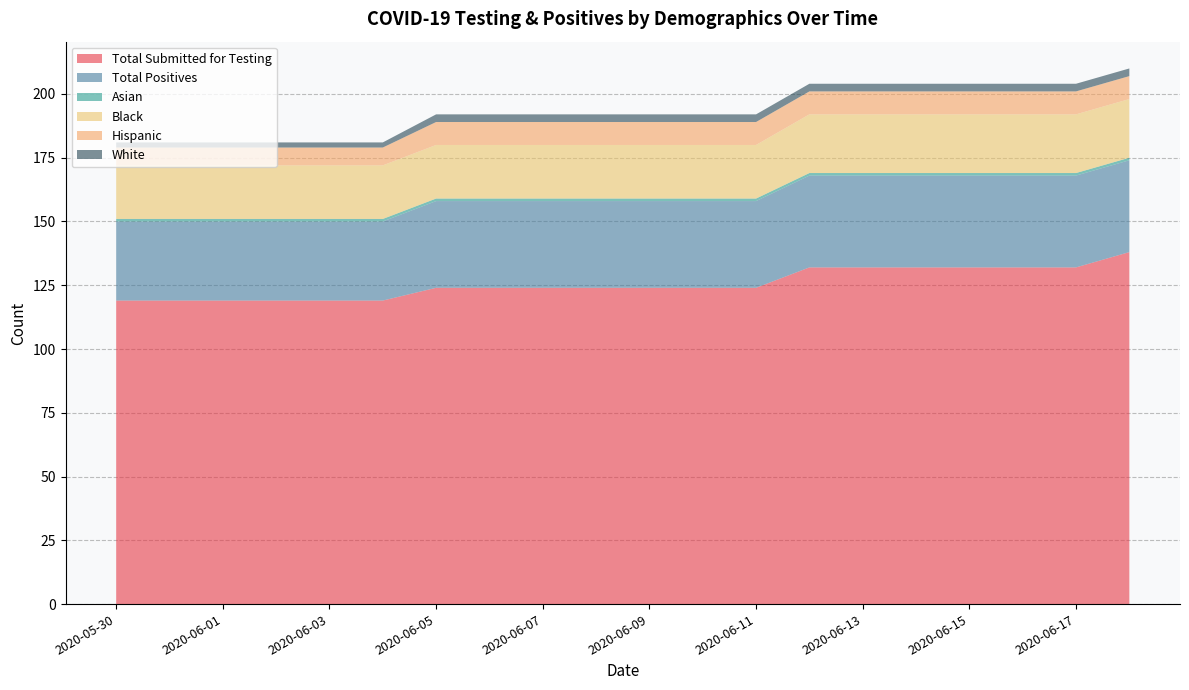

Reading left to right, transcribe all the data shown in this chart.

Total Submitted for Testing: 119	119	119	119	119	119	124	124	124	124	124	124	124	132	132	132	132	132	132	138
Total Positives: 31	31	31	31	31	31	34	34	34	34	34	34	34	36	36	36	36	36	36	36
Asian: 1	1	1	1	1	1	1	1	1	1	1	1	1	1	1	1	1	1	1	1
Black: 21	21	21	21	21	21	21	21	21	21	21	21	21	23	23	23	23	23	23	23
Hispanic: 7	7	7	7	7	7	9	9	9	9	9	9	9	9	9	9	9	9	9	9
White: 2	2	2	2	2	2	3	3	3	3	3	3	3	3	3	3	3	3	3	3